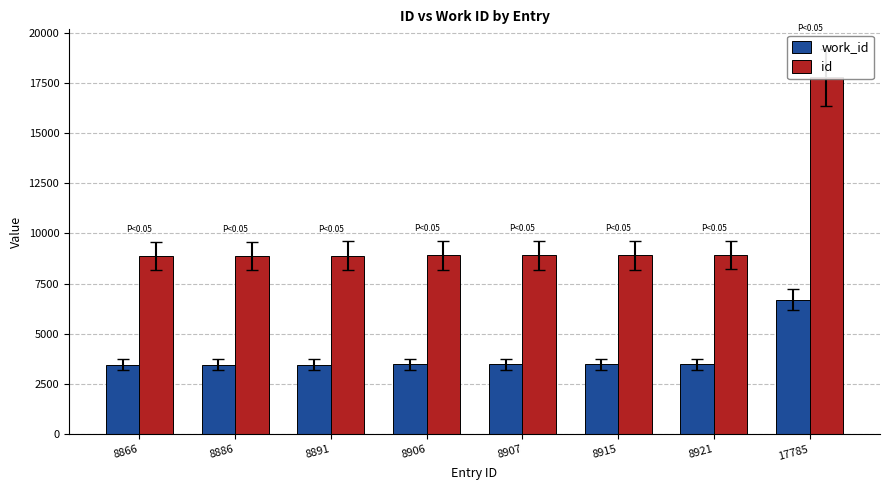

Between 8907 and 8915, which series saw the biggest shift?

id